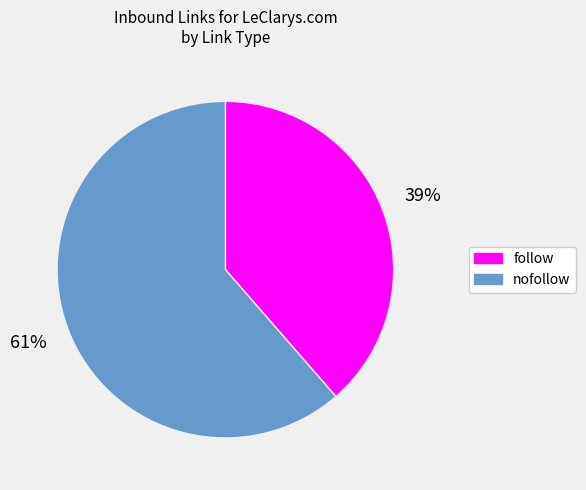

Is there any slice that represents more than half of the pie?

Yes